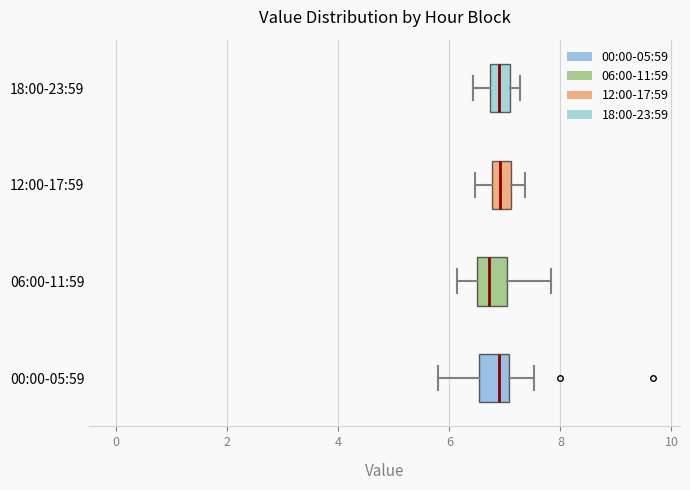

Reading bottom to top, read every box against the x-axis: the position of its median line, the range the box covers, and the ends of its whiskers. The values are not printed on the chart, so give them approximately, as read against the axis.

00:00-05:59: median 6.8, box 6.6 to 7.0, whiskers 5.8 to 7.6
06:00-11:59: median 6.8, box 6.4 to 7.0, whiskers 6.2 to 7.8
12:00-17:59: median 7.0, box 6.8 to 7.2, whiskers 6.4 to 7.4
18:00-23:59: median 6.8 (inside the box), box 6.8 to 7.2, whiskers 6.4 to 7.2 (just right of the box's right edge)